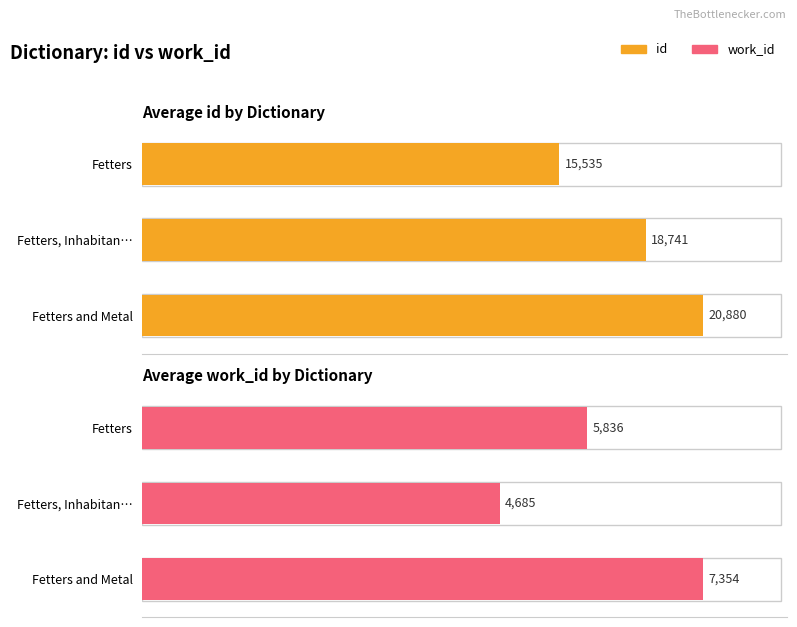

What is the value of the id (mean) bar at the 2nd from the left?

18741.0